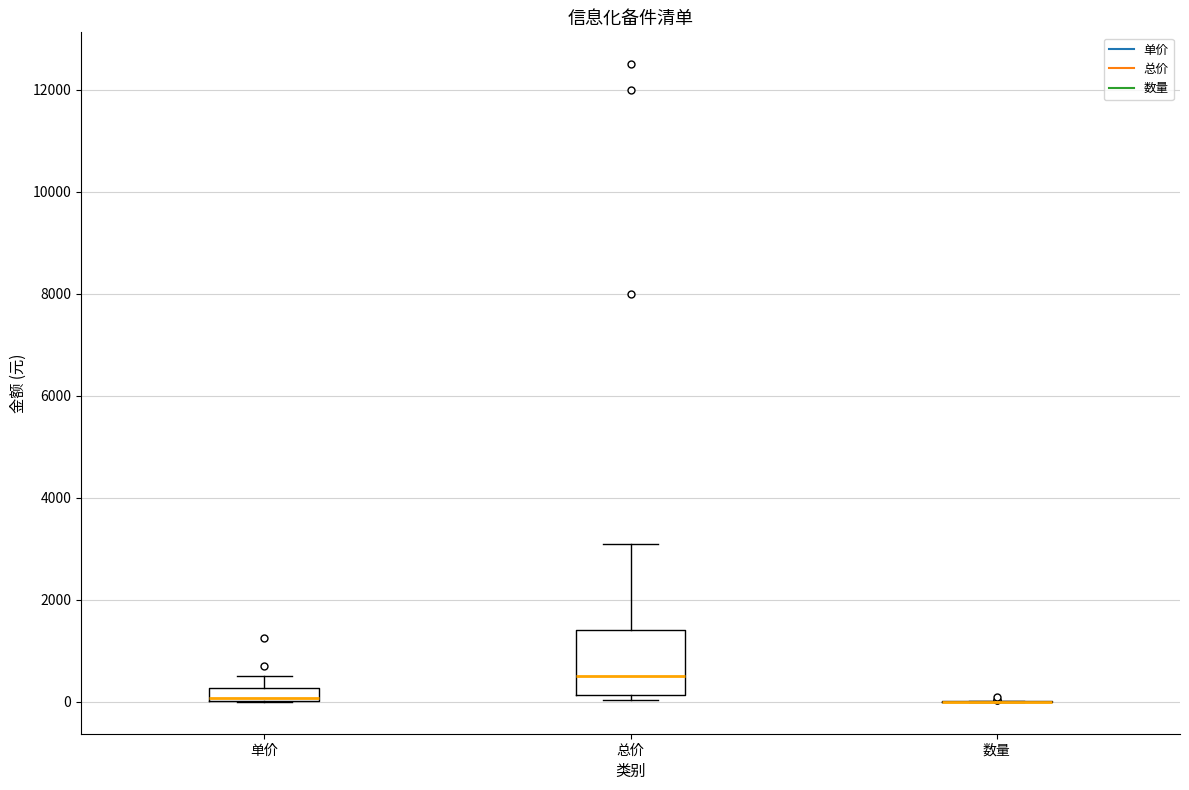

Where does the median line of the box for 总价 sit on the y-axis? The values are not printed on the chart, so give them approximately, as read against the axis.

600